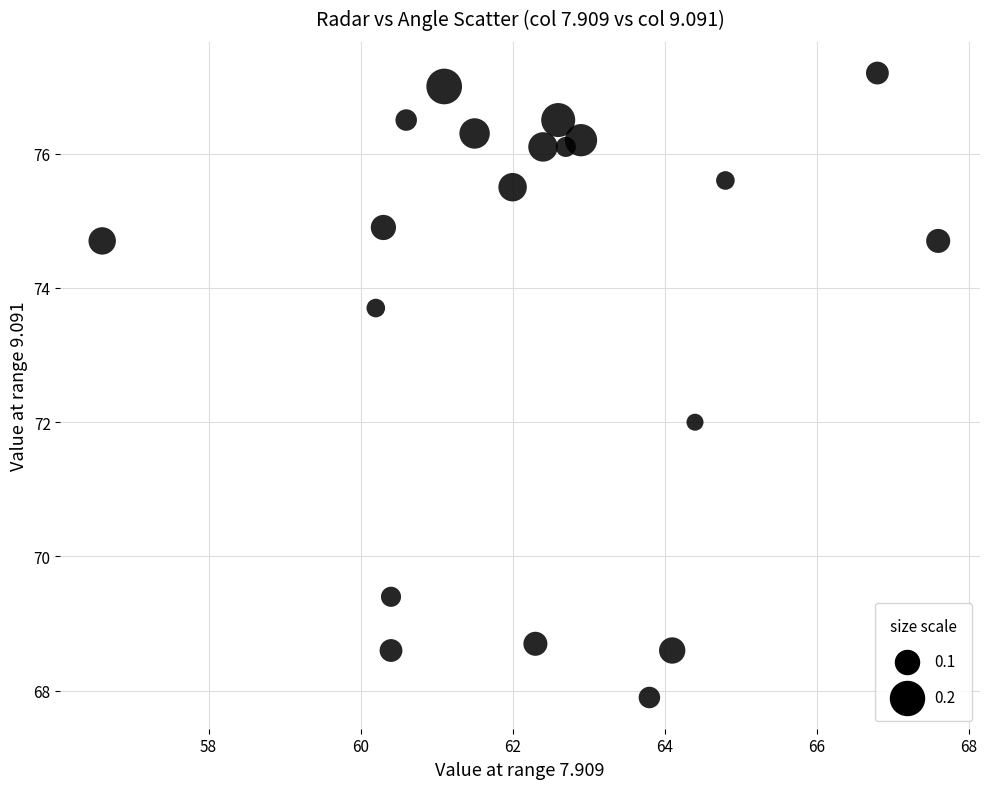

What is the range of Y values (max minus min)?

9.3